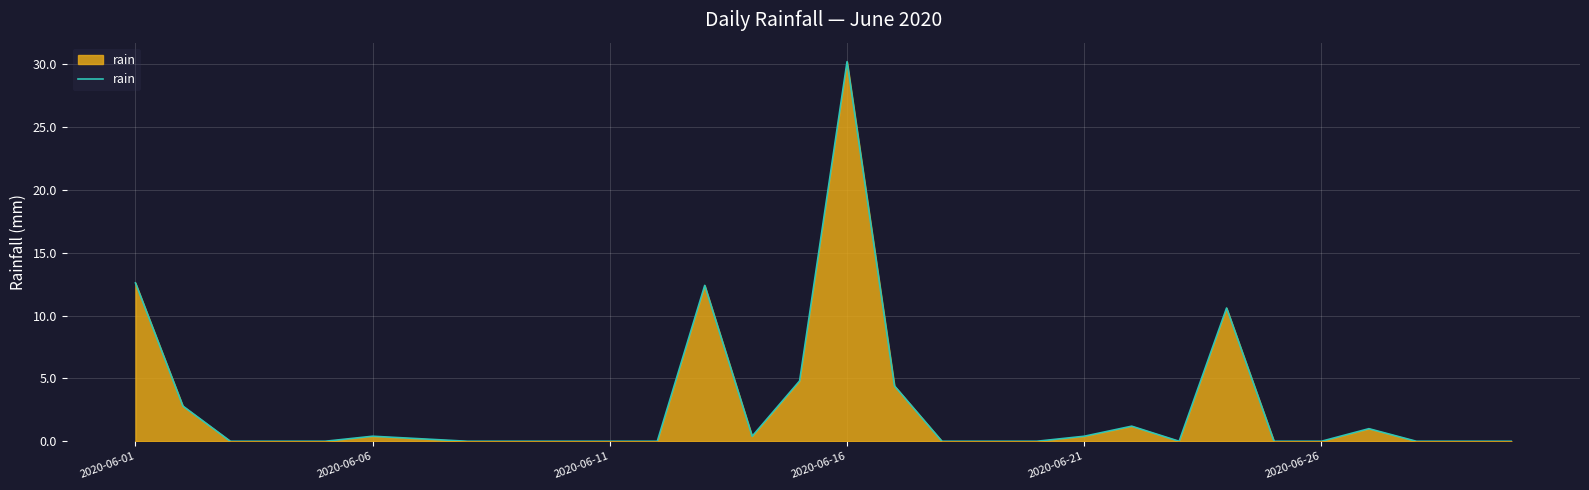

What is the difference between the maximum and minimum values?

30.2